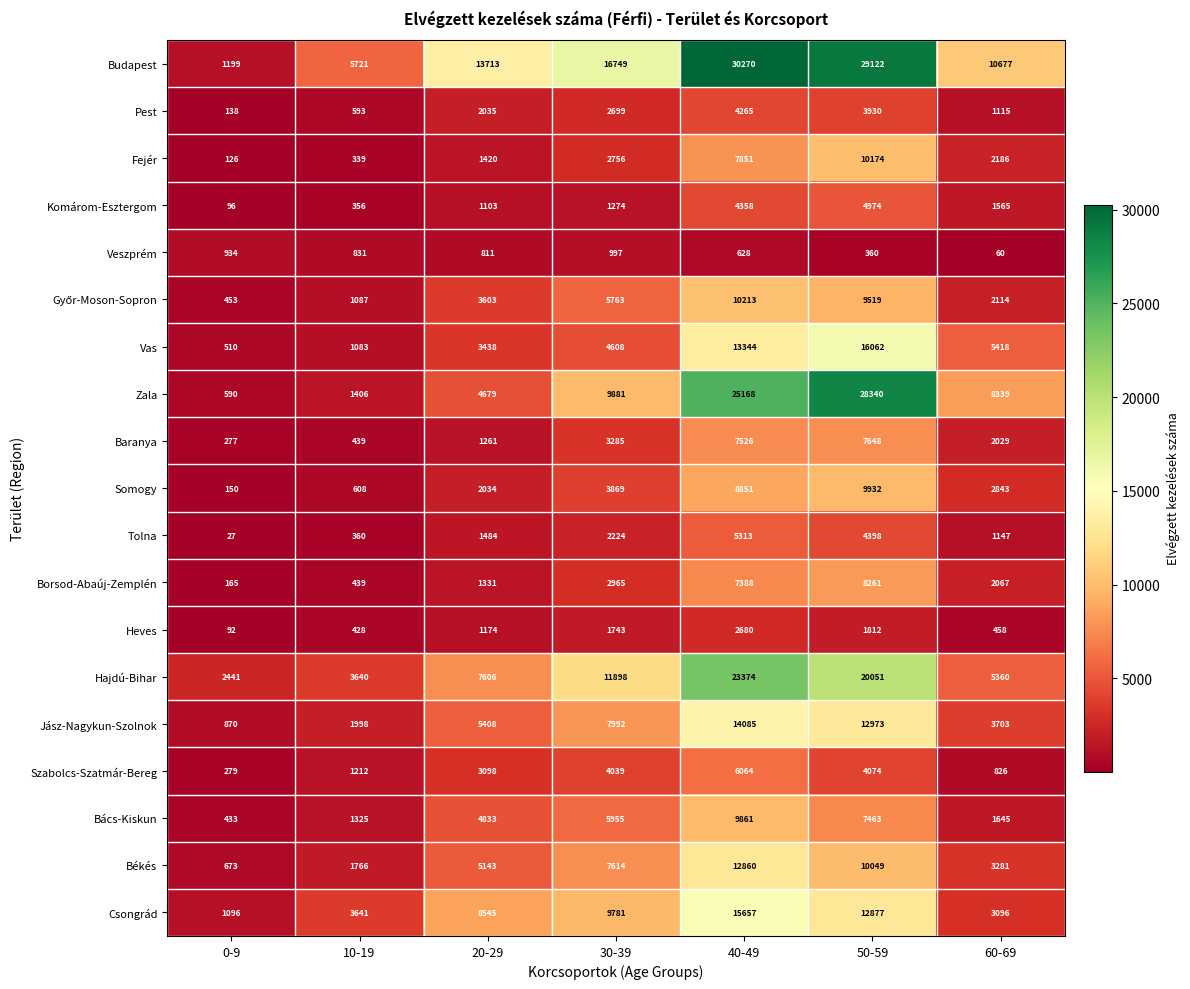

At how many categories does at least one series exceed 16205?

3